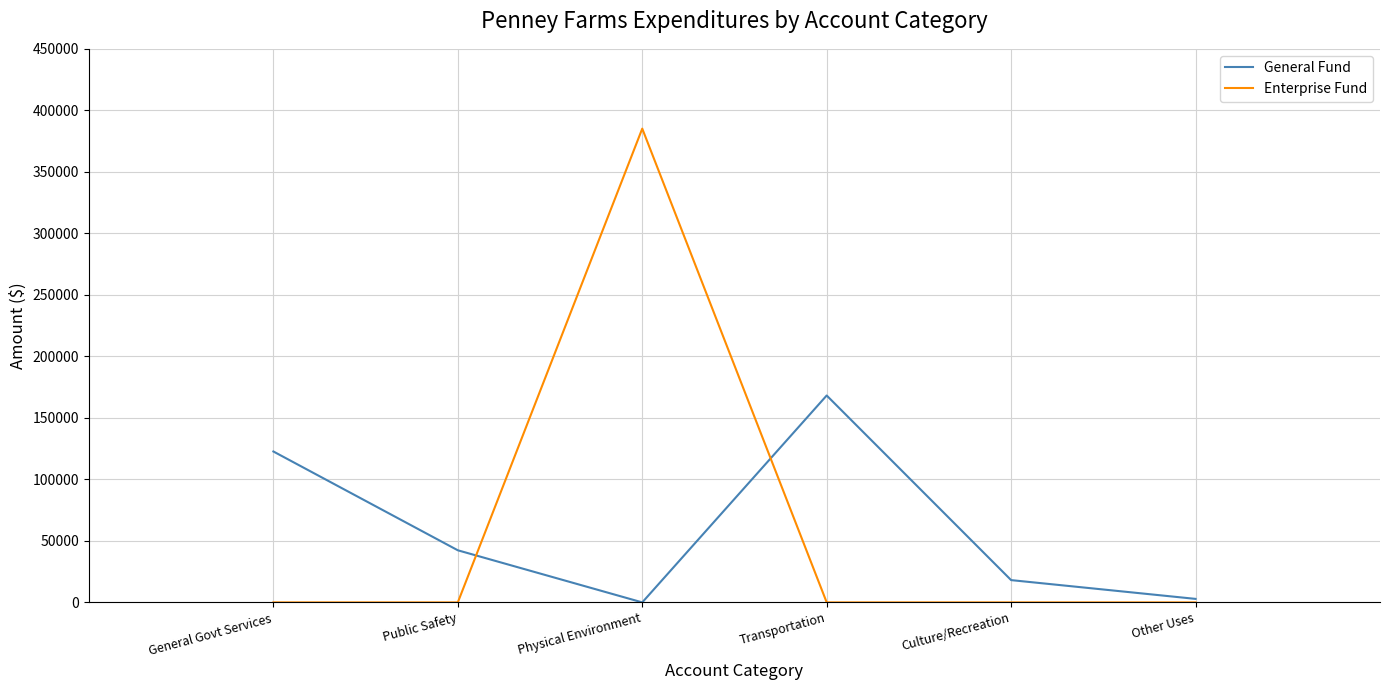

What is the total value across all series at Transportation?

168189